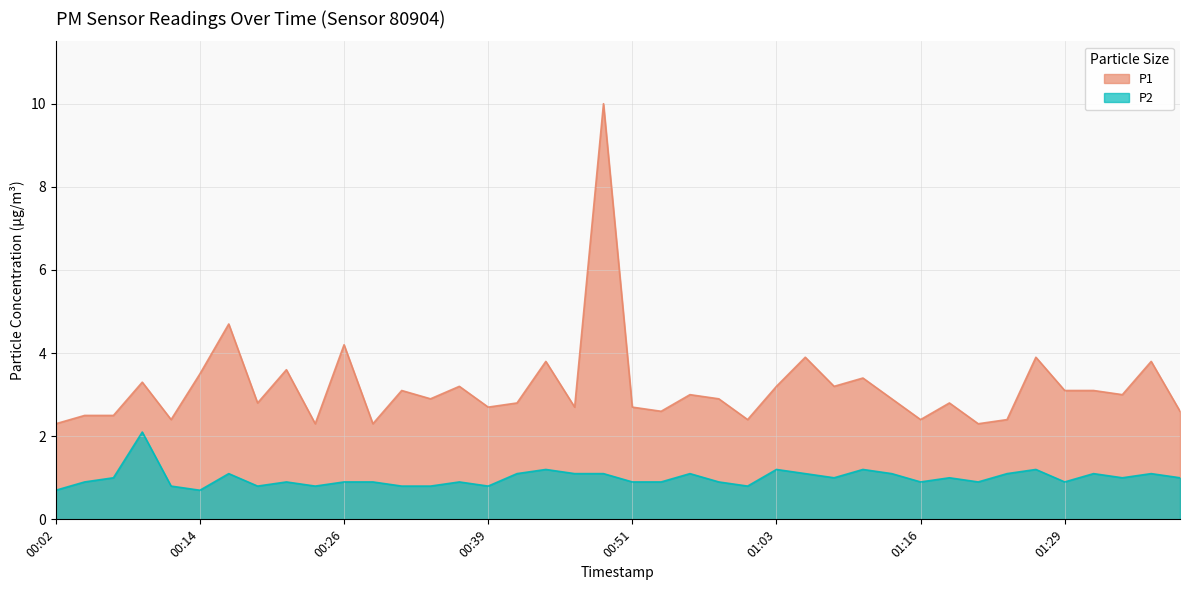

Between 00:39 and 01:08, which series saw the biggest shift?

P1